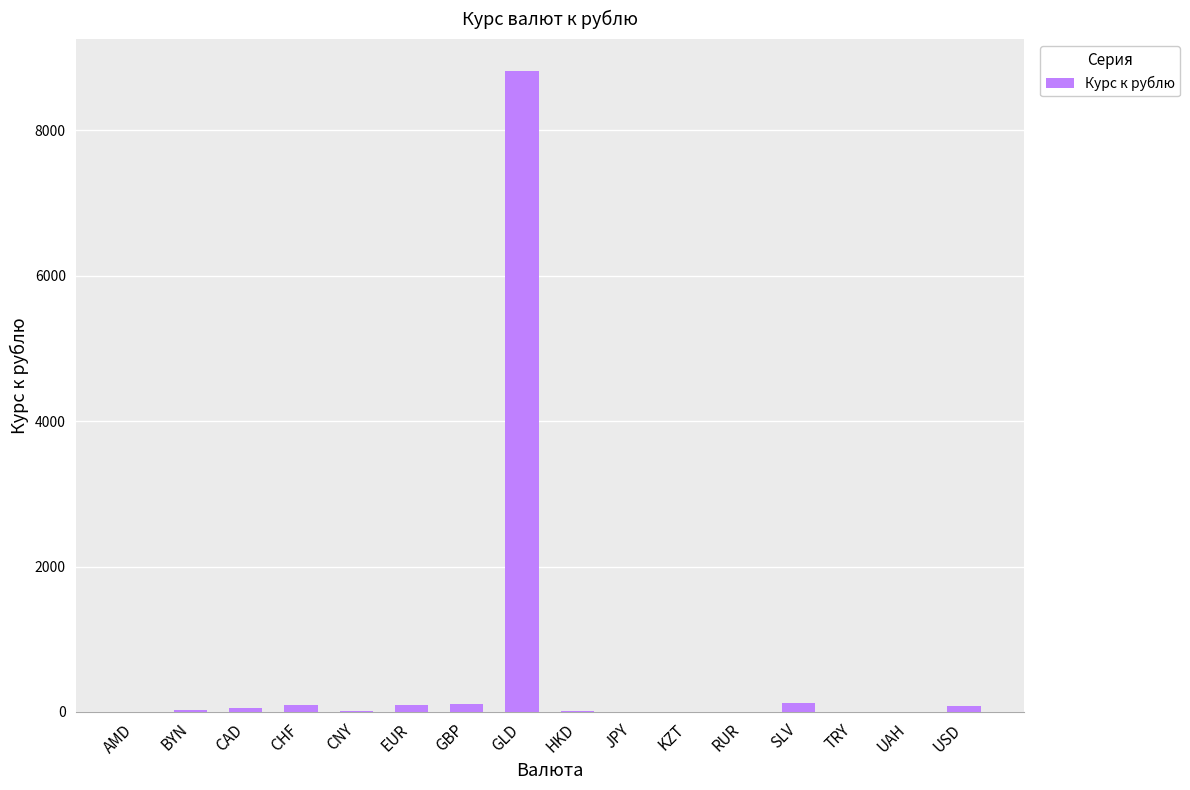

At which category does the chart reach its peak across all series?

GLD